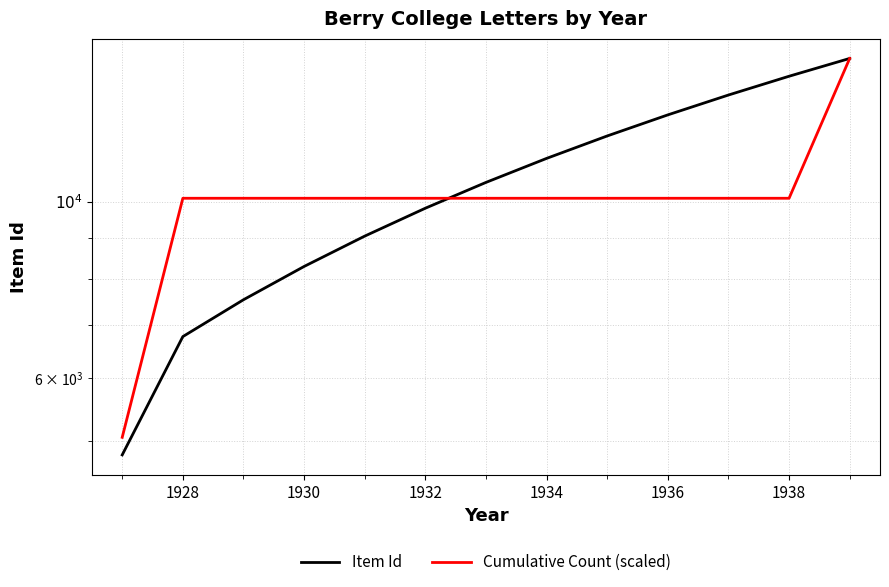

What is the maximum value for Item Id?

15150.0